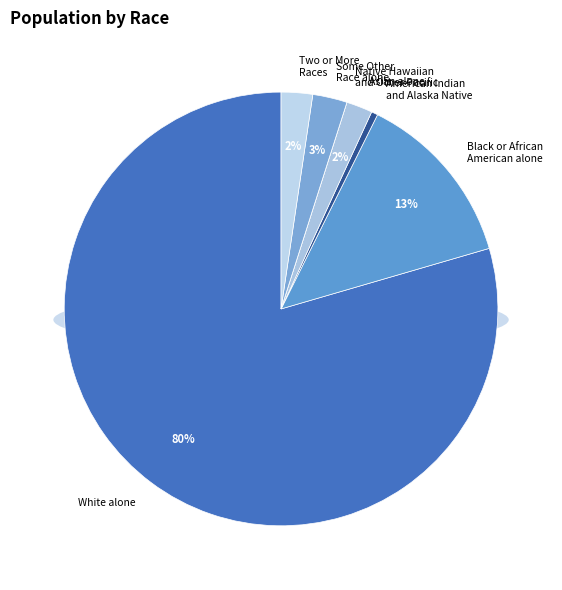

Is Black or African American alone the majority of the pie?

No